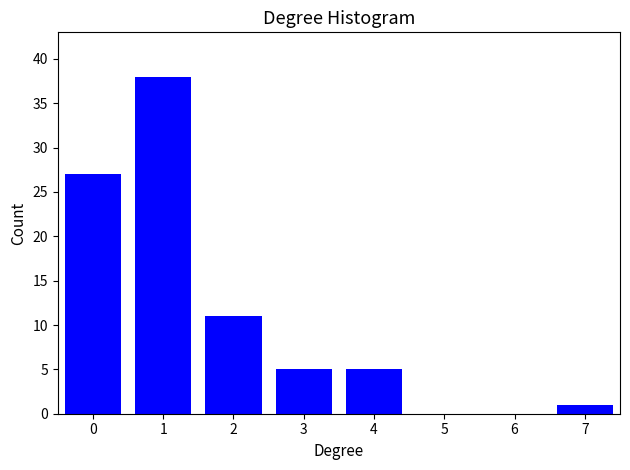

Reading right to left, list all the values displayed in this chart.

7=1	6=0	5=0	4=5	3=5	2=11	1=38	0=27